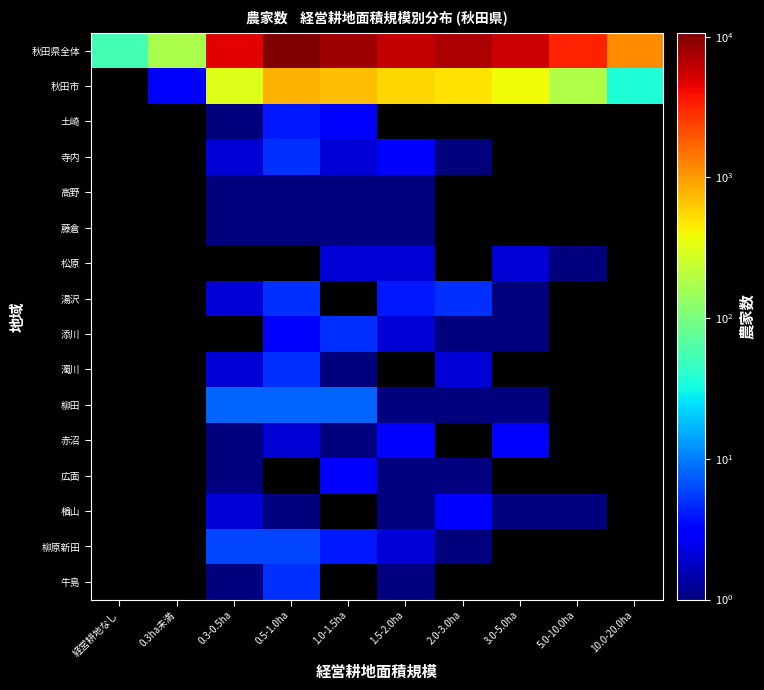

What is the spread (max minus min) of values at 1.0-1.5ha?

8178.0